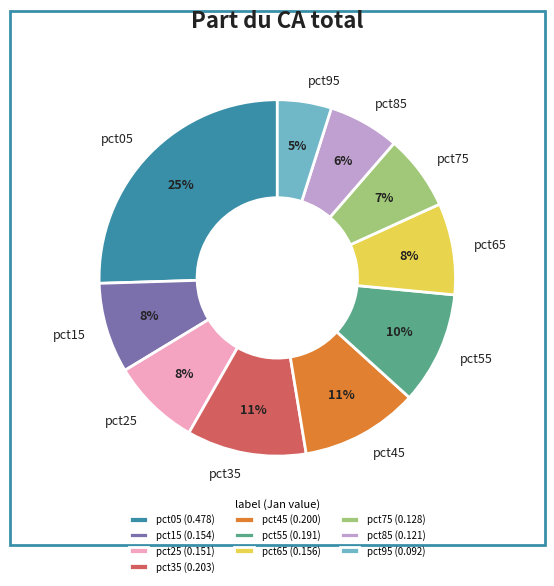

Which category has the biggest portion of the pie?

pct05